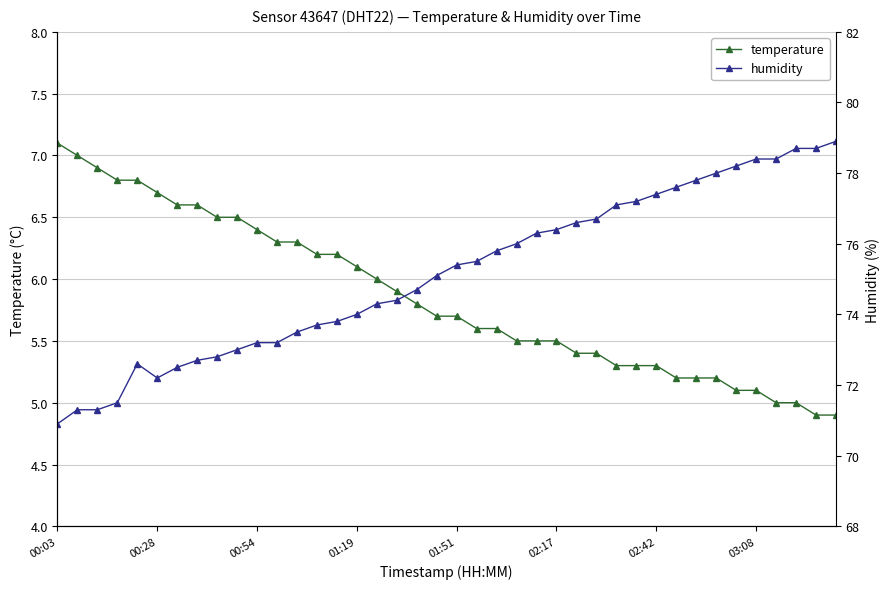

What is the difference between the maximum and minimum values in the humidity series?

8.0